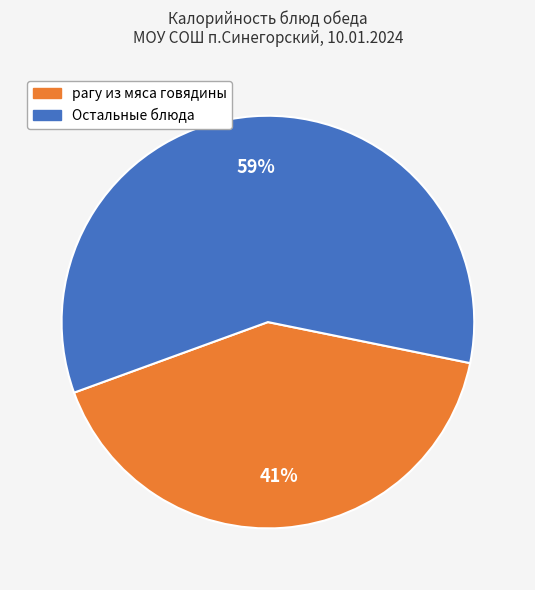

How many segments does this pie chart have?

2